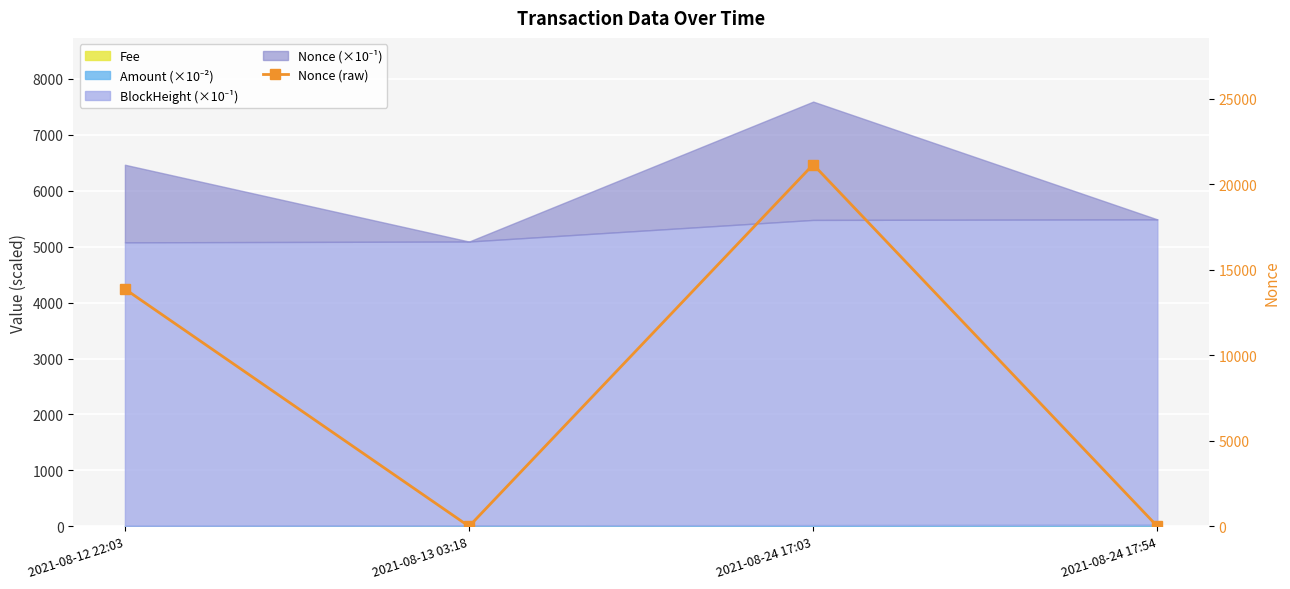

What is the label of the 3rd point from the left?

2021-08-24 17:03